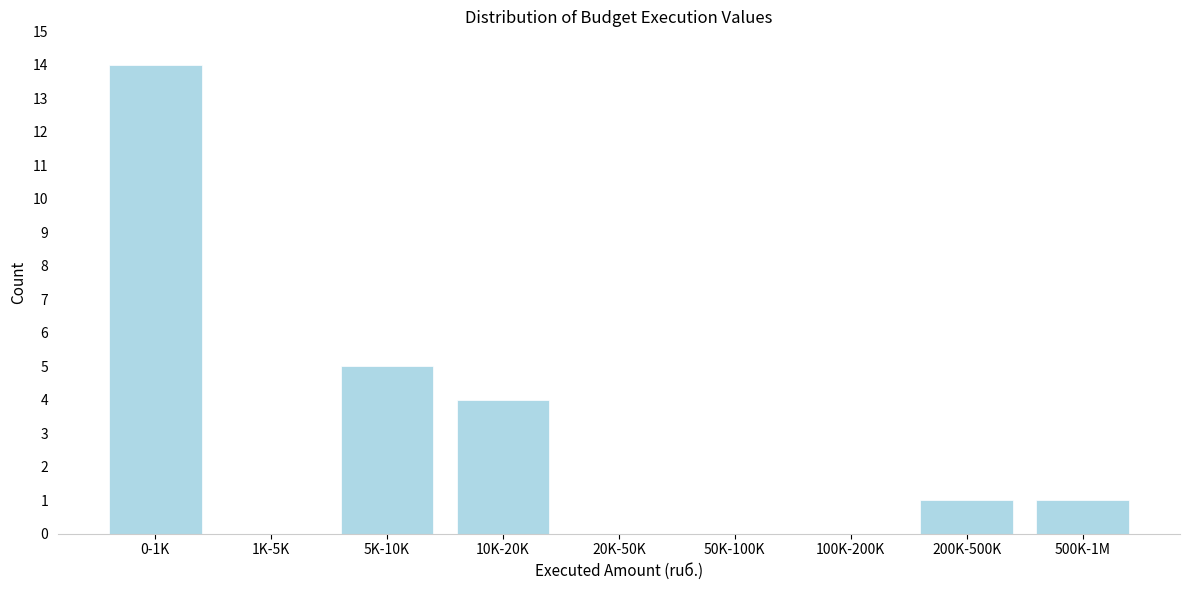

Reading left to right, extract all data points from this chart.

0-1K=14	1K-5K=0	5K-10K=5	10K-20K=4	20K-50K=0	50K-100K=0	100K-200K=0	200K-500K=1	500K-1M=1